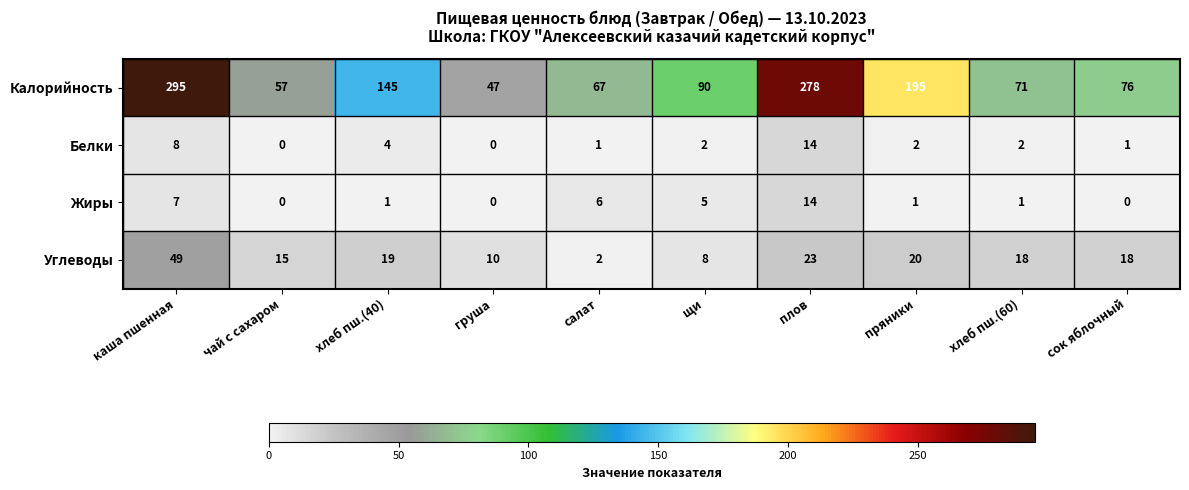

What is the greatest value displayed?

295